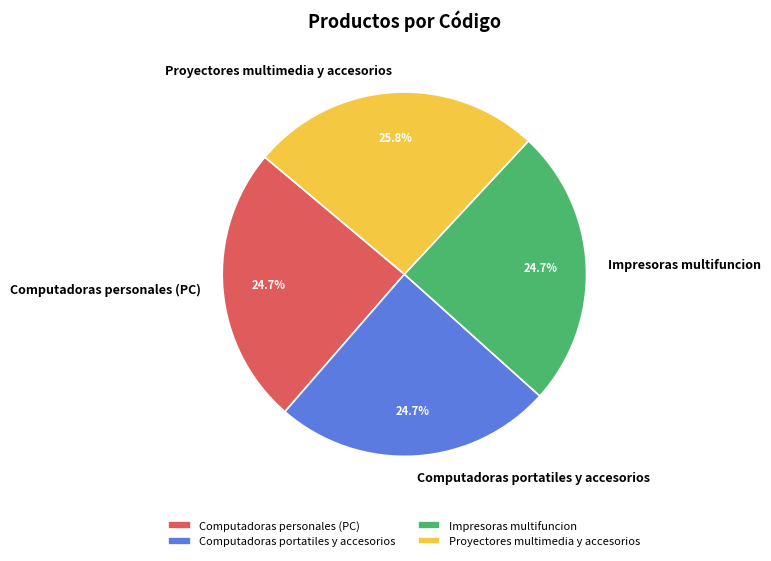

How many slices are in this pie chart?

4